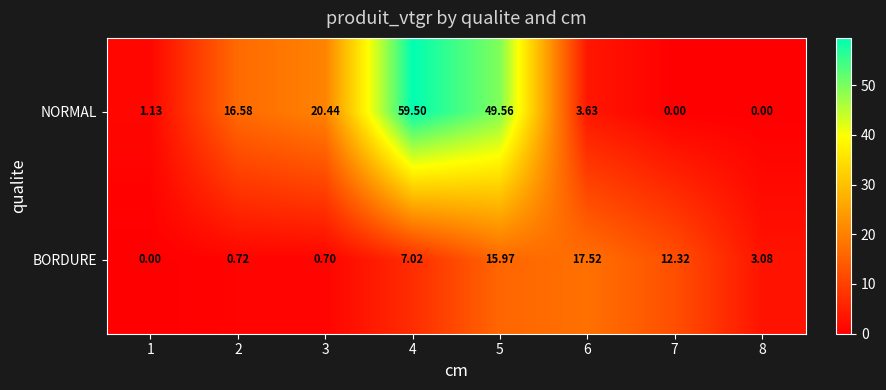

Which series has the largest total across all categories?

NORMAL